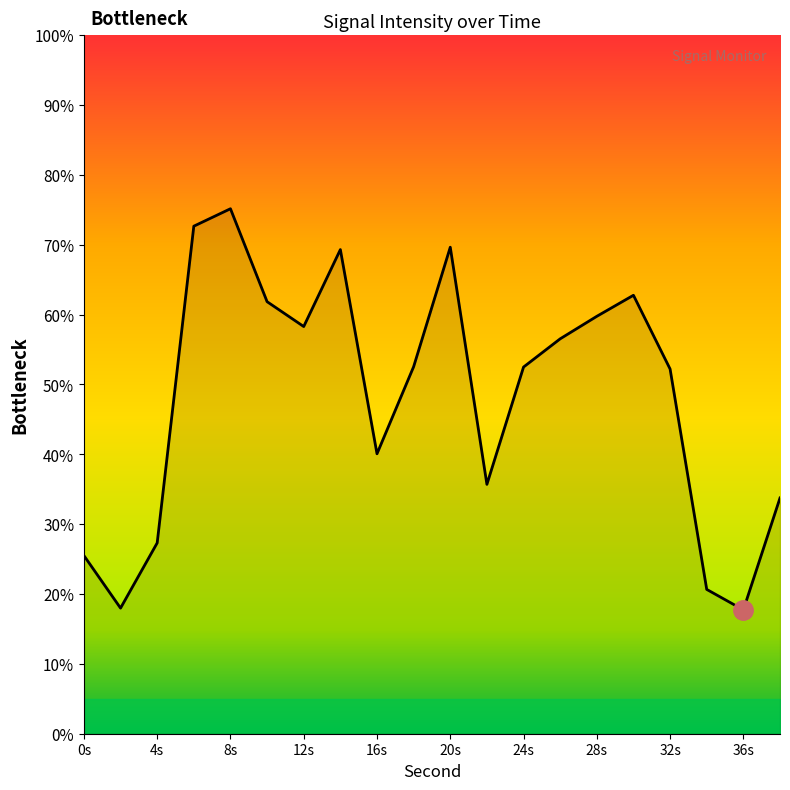

What is the difference between the maximum and minimum values?

57.4